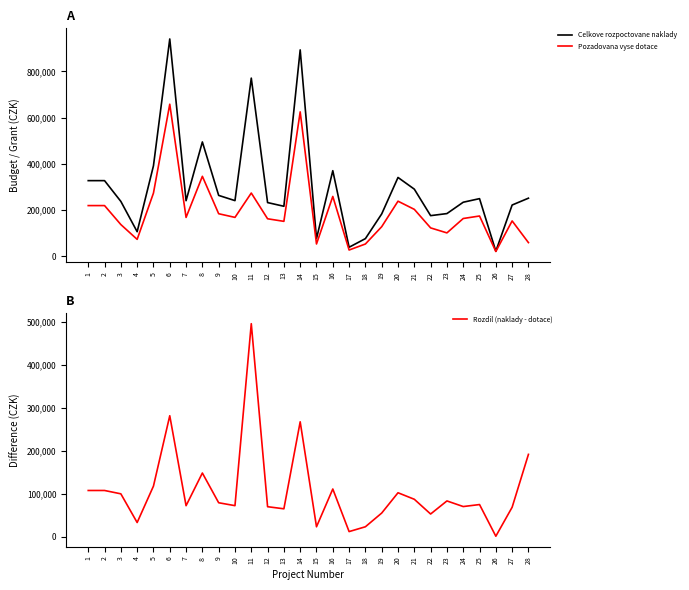

What is the difference between the maximum and minimum values in the Pozadovana vyse dotace series?

636400